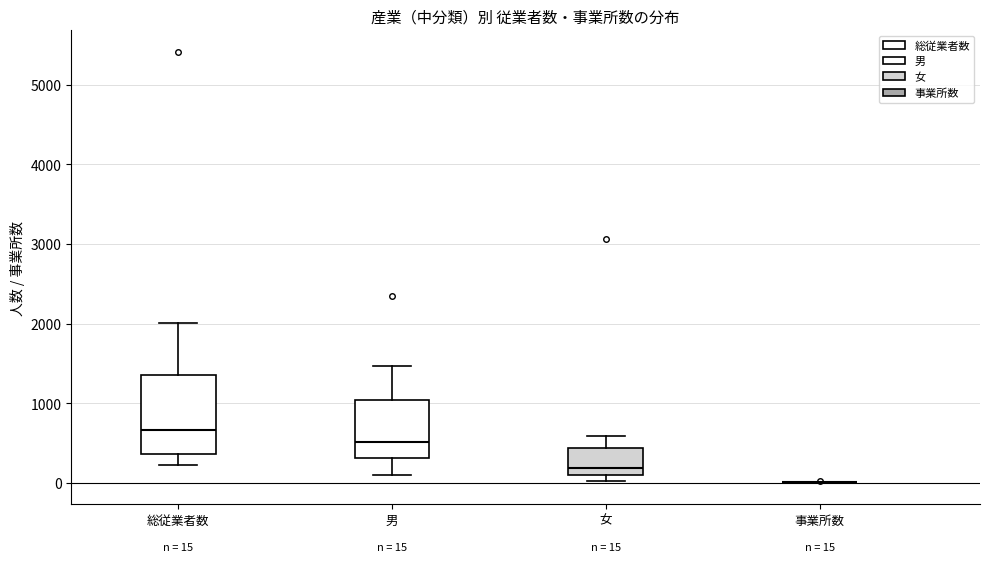

Comparing the boxes themselves (not the whiskers), which one is the tallest?

総従業者数